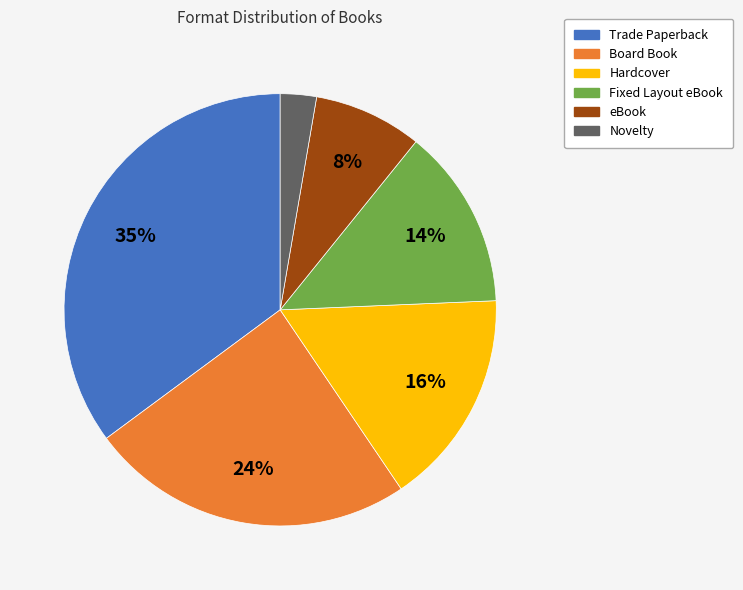

Is it true that eBook is 1% of the pie?

False